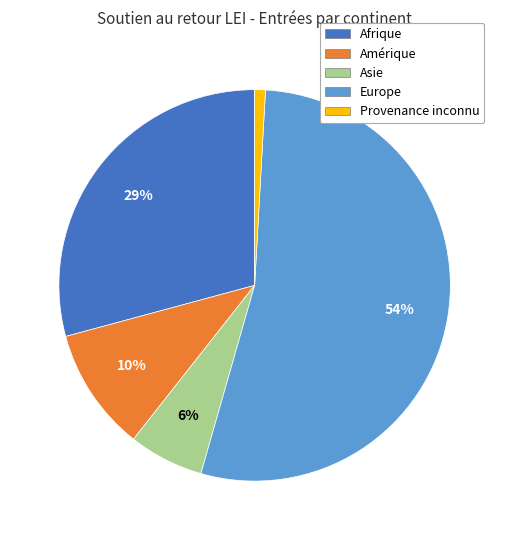

Is there any slice that represents more than half of the pie?

Yes